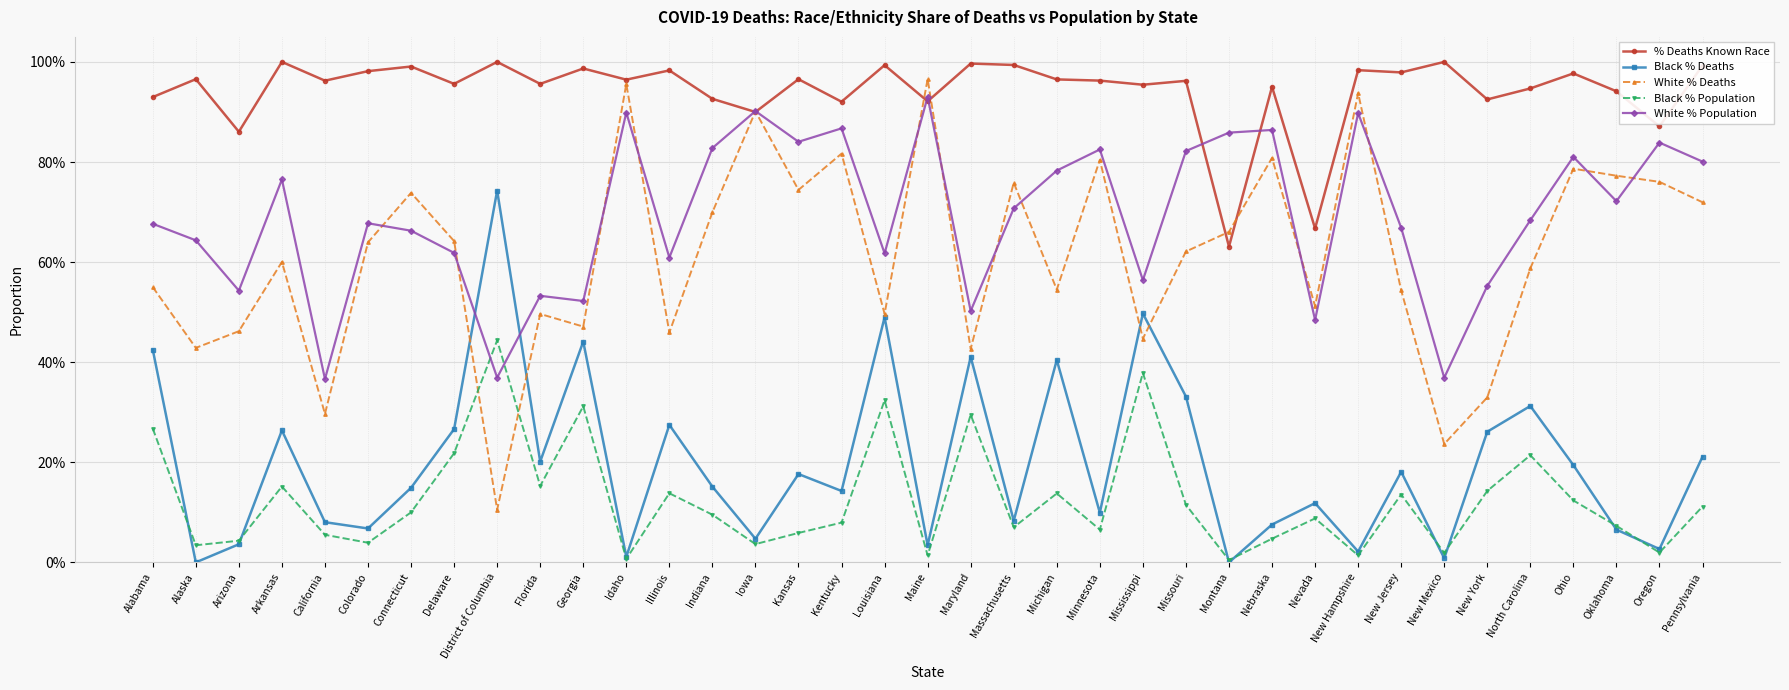

Where is the first local minimum for White % Population?

Arizona